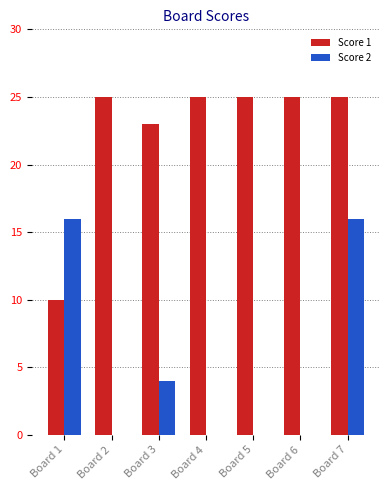

What is the sum of the Score 2 values at Board 1 and Board 2?

16